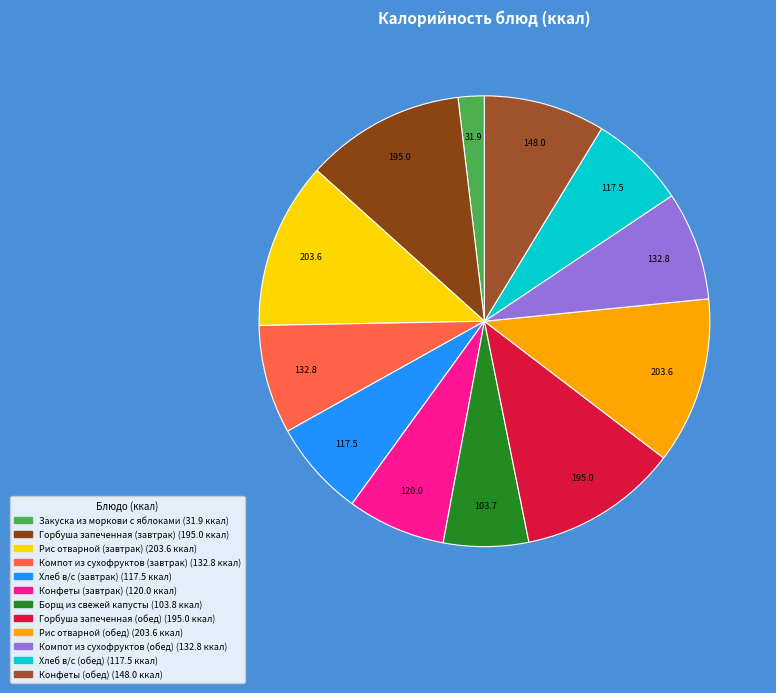

What is the smallest slice in the pie chart?

Закуска из моркови с яблоками